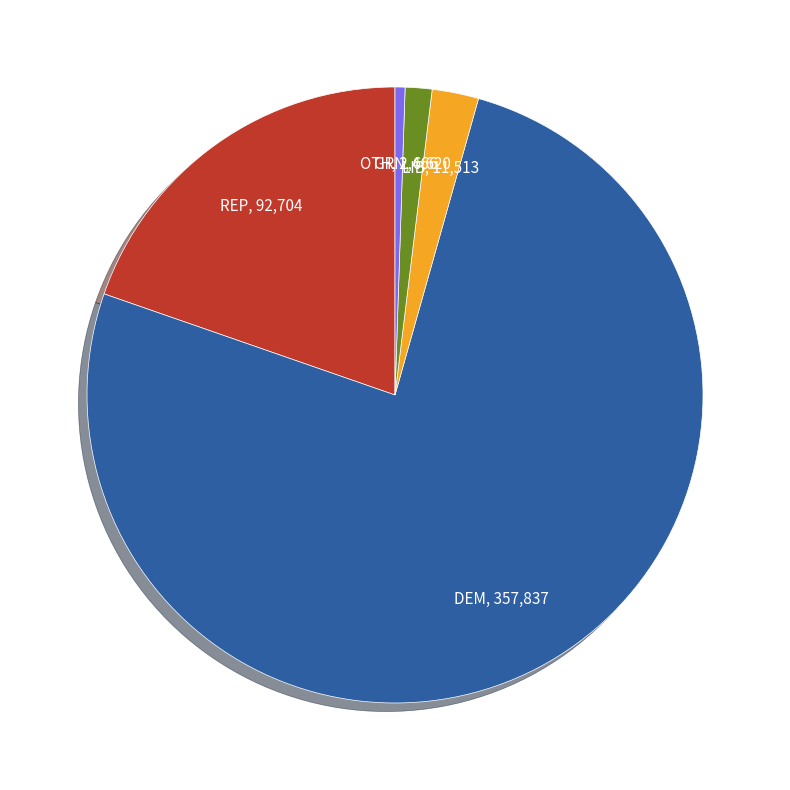

Is the sum of REP and GRN greater than half?

No